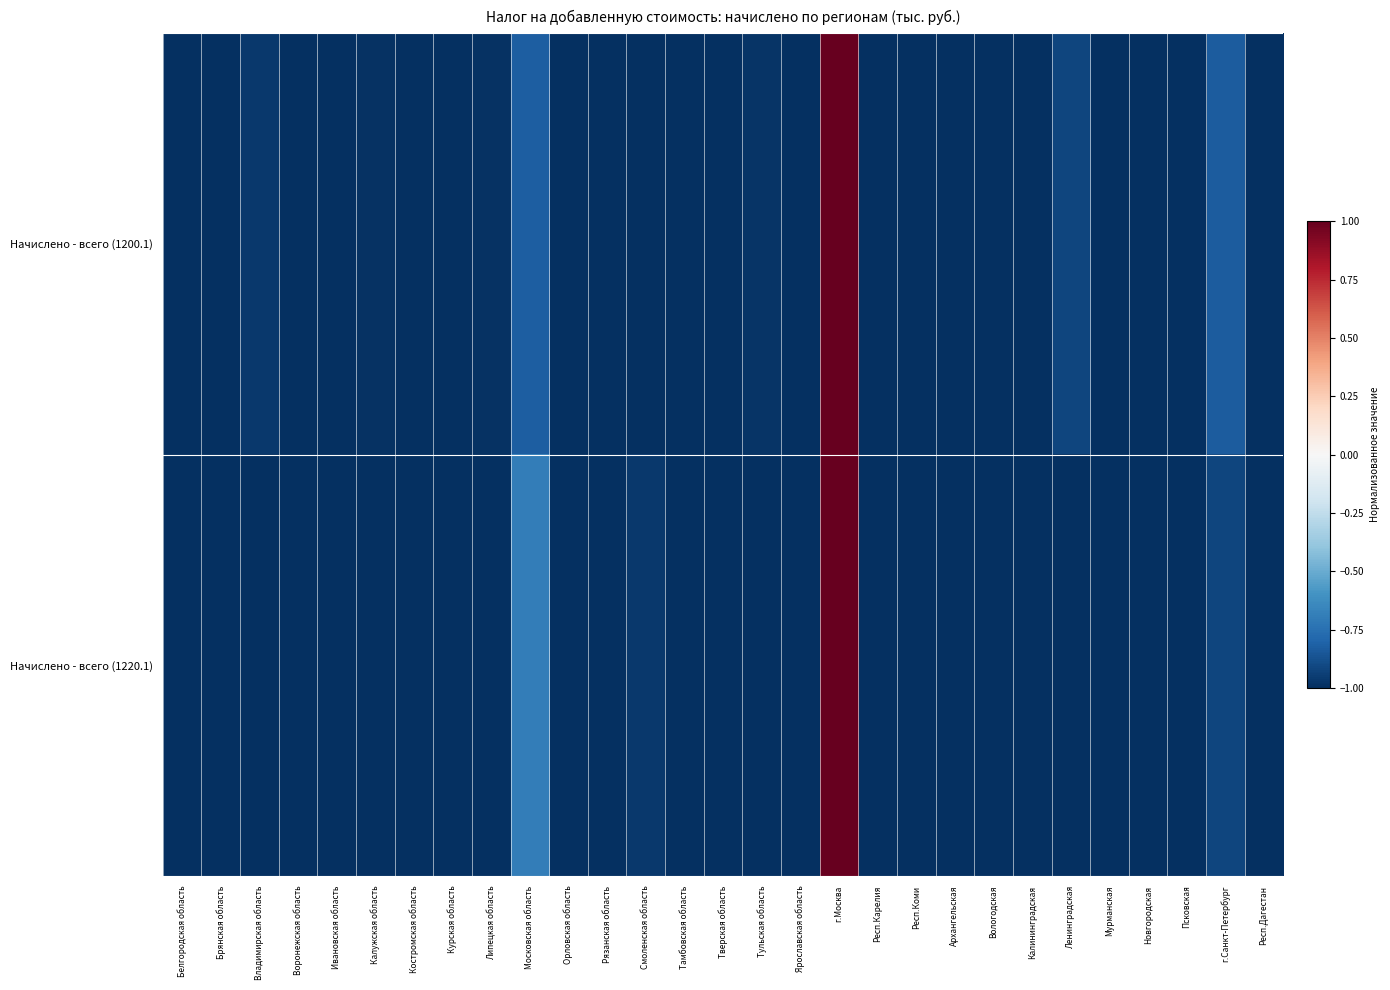

How many categories are shown in the chart?

29